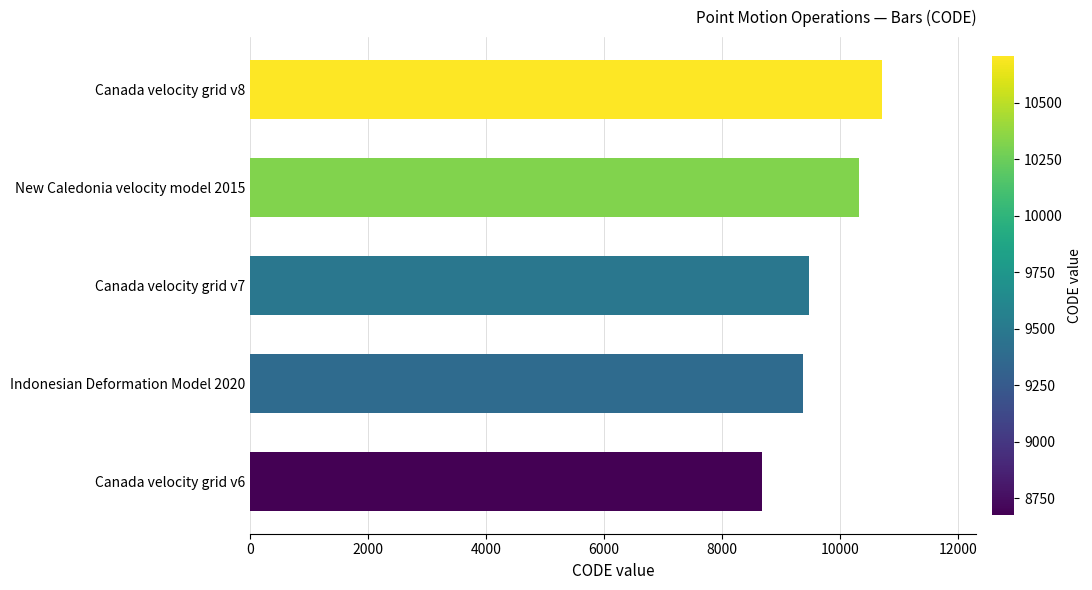

The value at New Caledonia velocity model 2015 is 10323. True or false?

True